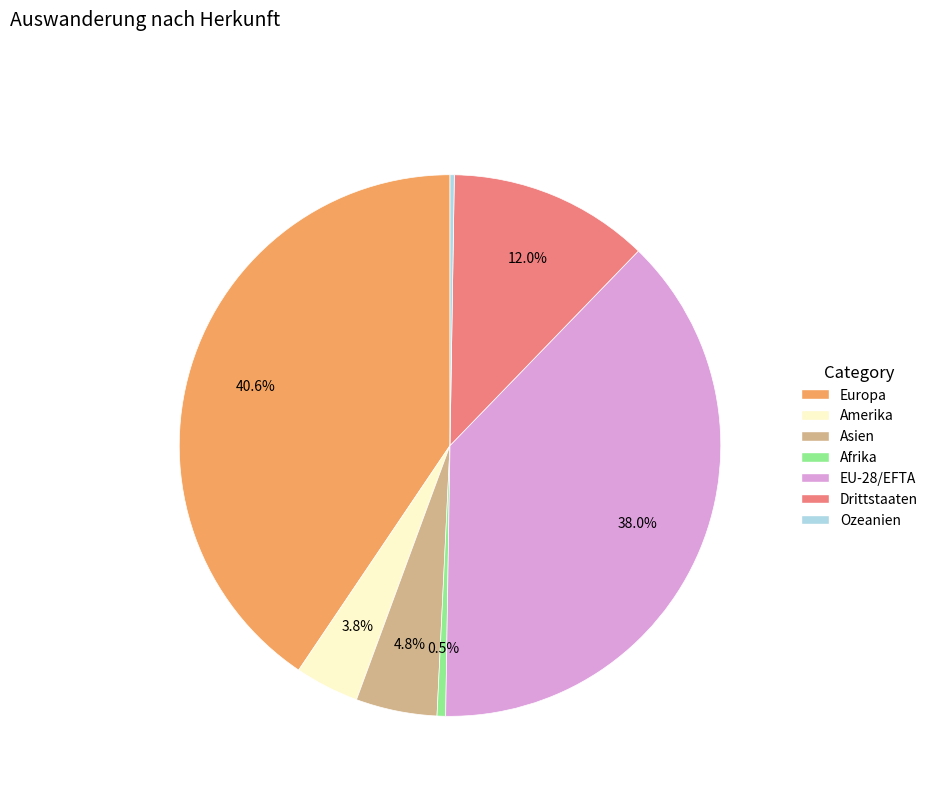

Is the sum of Europa and EU-28/EFTA greater than half?

Yes